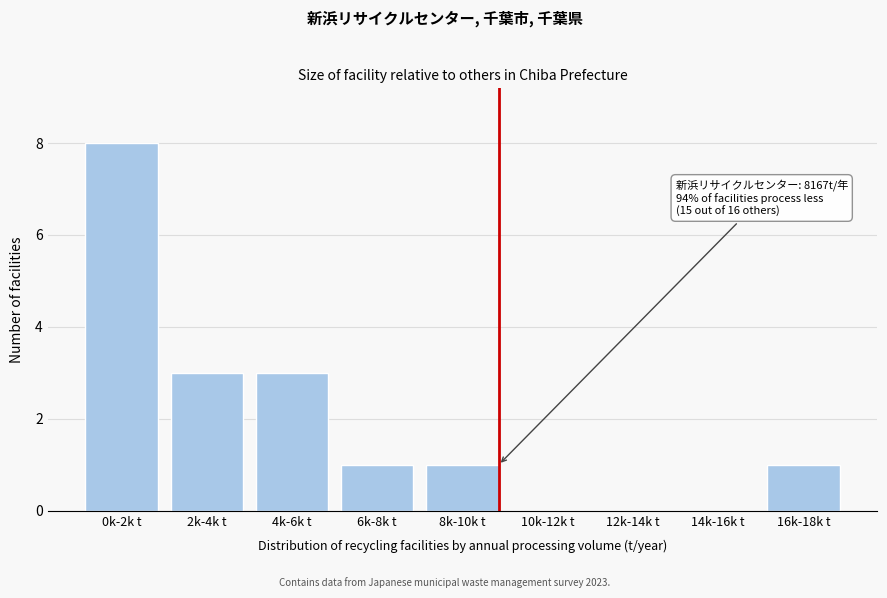

Reading left to right, extract all data points from this chart.

0k-2k t=8	2k-4k t=3	4k-6k t=3	6k-8k t=1	8k-10k t=1	10k-12k t=0	12k-14k t=0	14k-16k t=0	16k-18k t=1